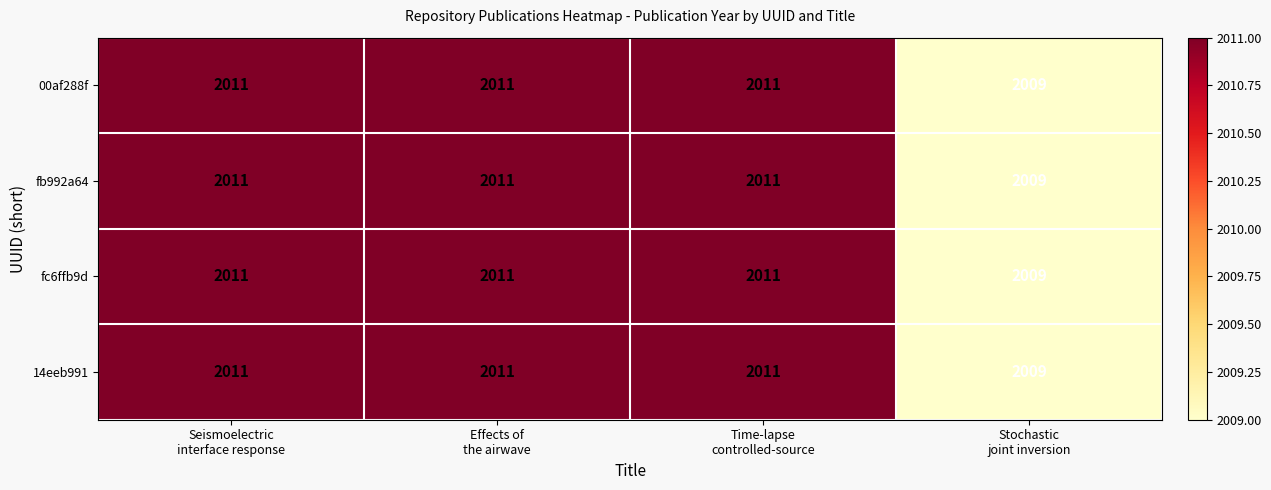

What is the sum of all fc6ffb9d values?

8042